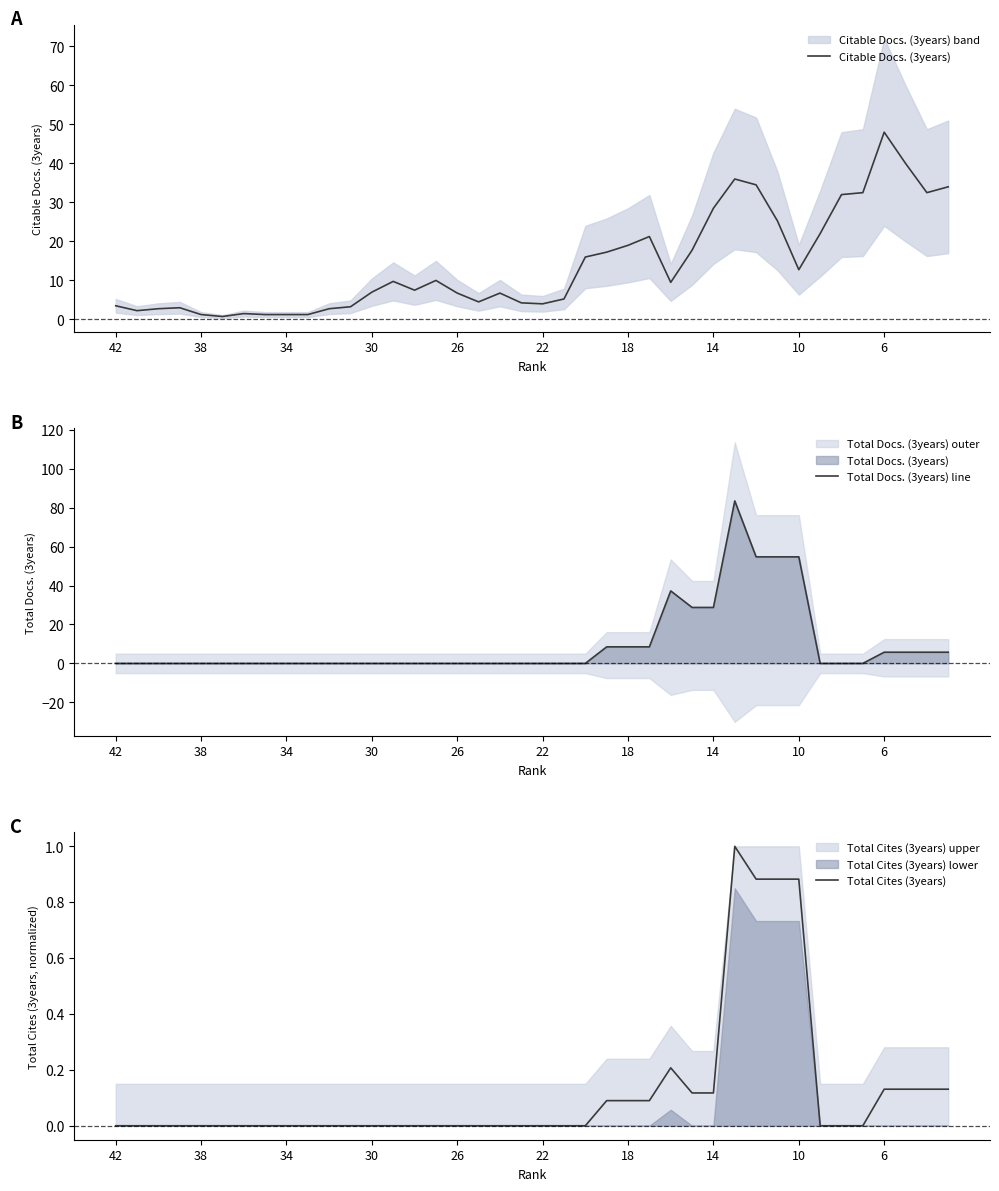

The value of Total Docs. (3years) line at 10 is 54.8. True or false?

True